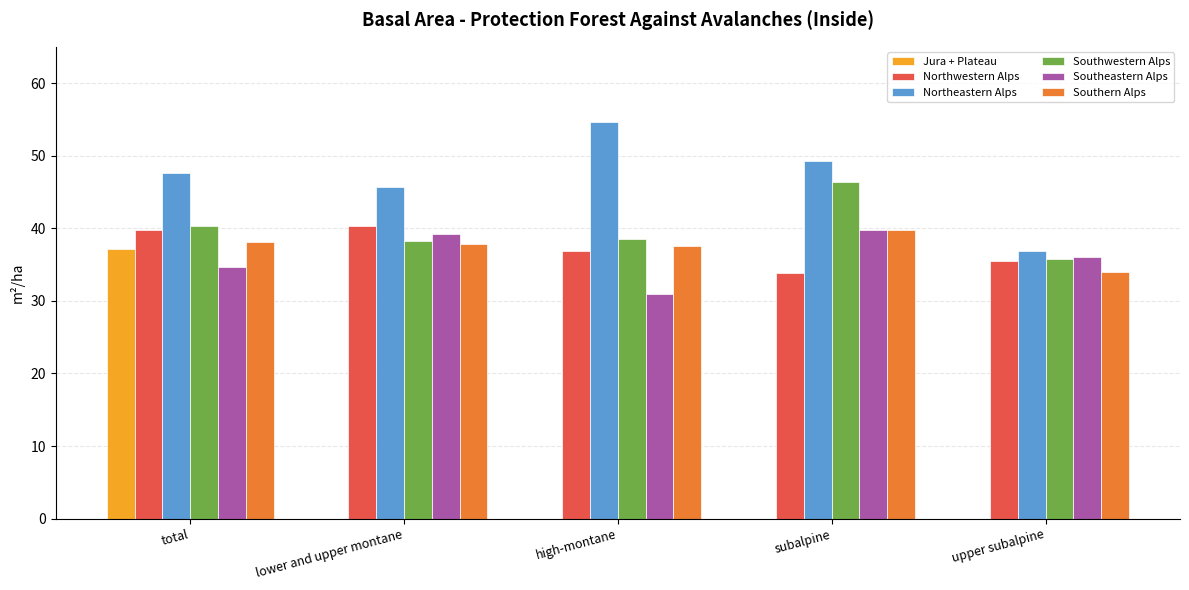

Which series changed the most between subalpine and upper subalpine?

Northeastern Alps